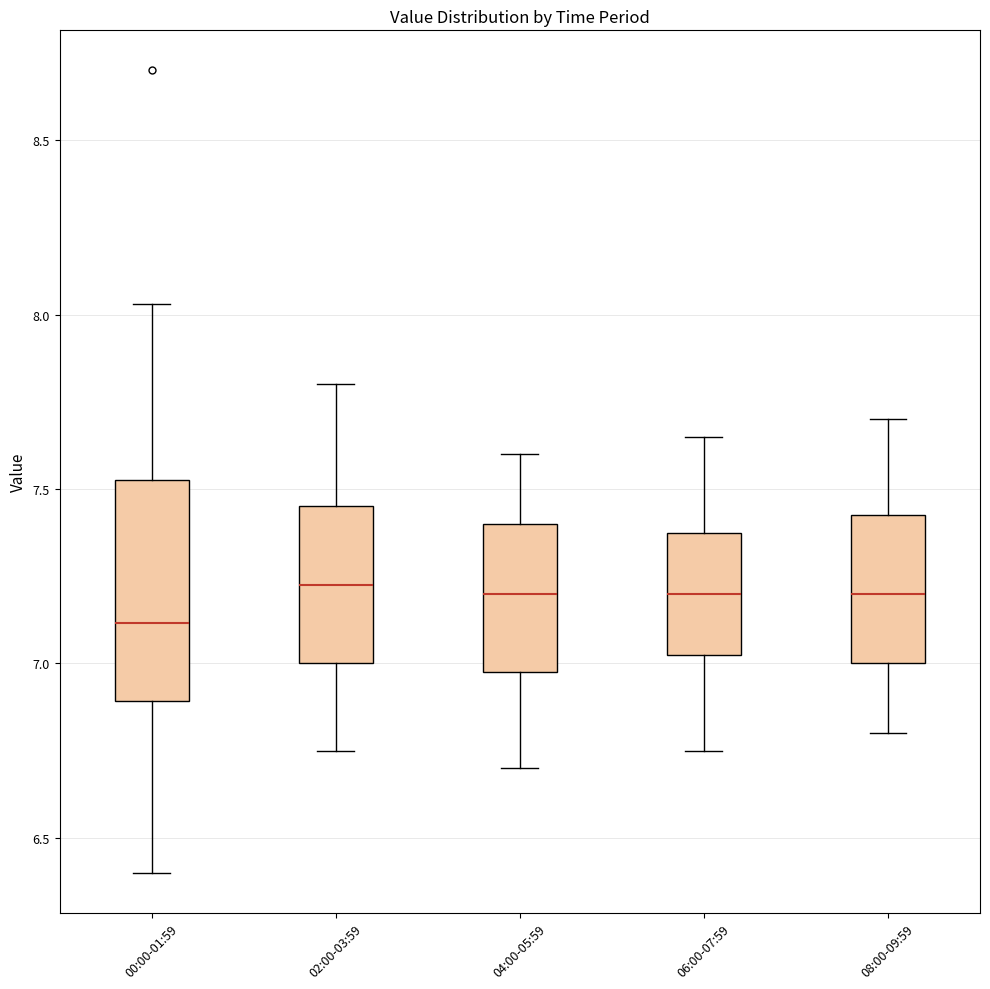

Reading left to right, read every box against the y-axis: the position of its median line, the range the box covers, and the ends of its whiskers. The values are not printed on the chart, so give them approximately, as read against the axis.

00:00-01:59: median 7.10, box 6.90 to 7.55, whiskers 6.40 to 8.05
02:00-03:59: median 7.25, box 7.00 to 7.45, whiskers 6.75 to 7.80
04:00-05:59: median 7.20, box 7.00 to 7.40, whiskers 6.70 to 7.60
06:00-07:59: median 7.20, box 7.05 to 7.40, whiskers 6.75 to 7.65
08:00-09:59: median 7.20, box 7.00 to 7.45, whiskers 6.80 to 7.70